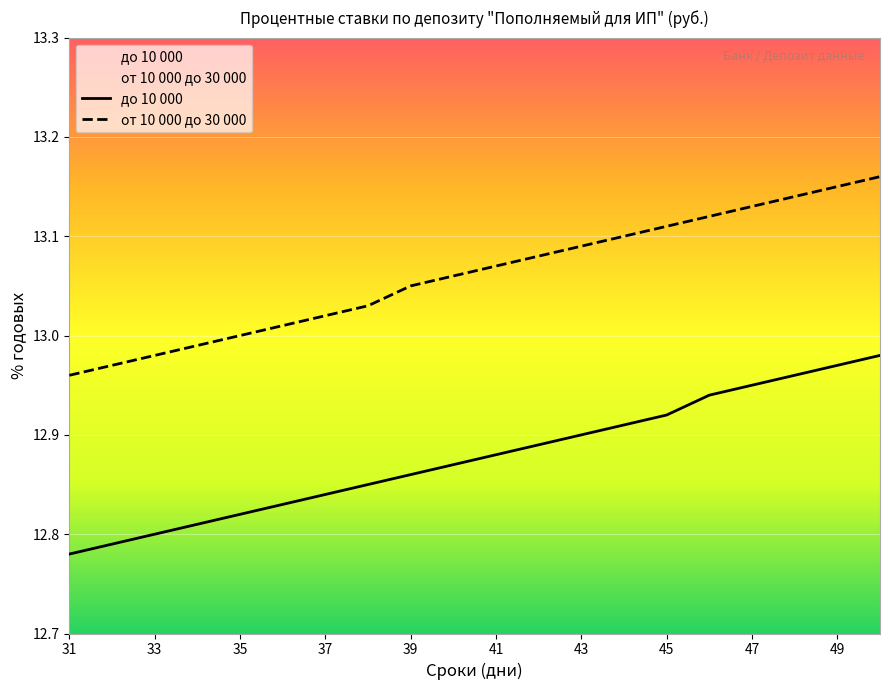

True or false: от 10 000 до 30 000 has a value of 7.6 at 33.

False